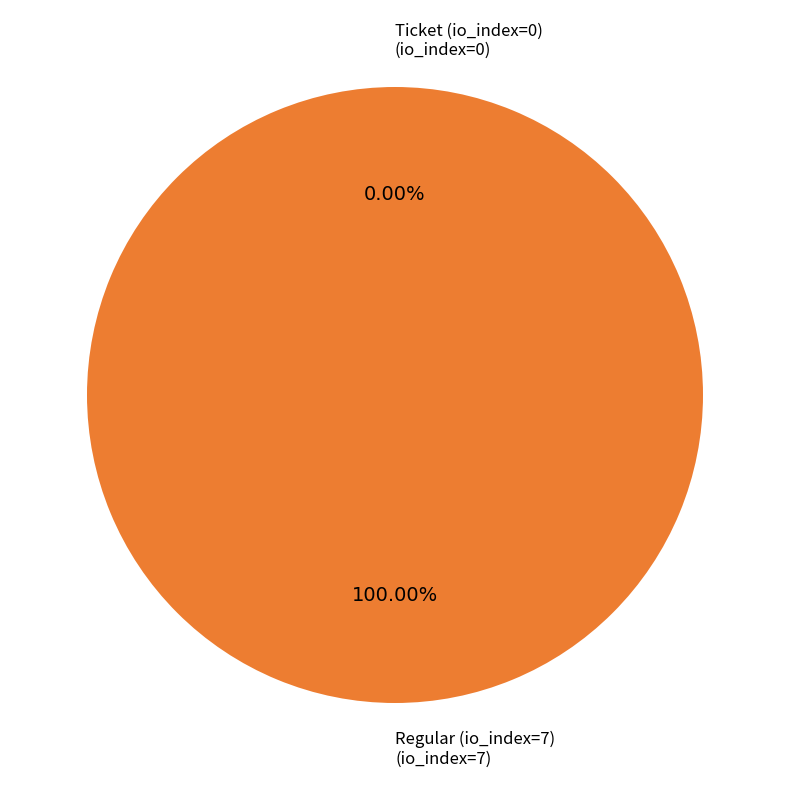

What percentage do Regular (io_index=7) and Ticket (io_index=0) together represent?

100.0%